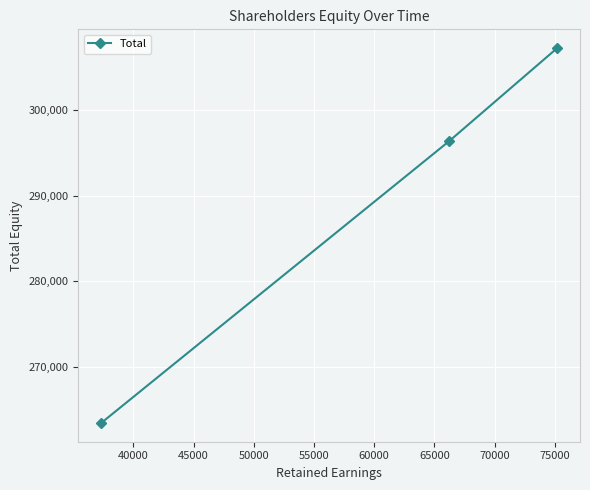

How many values are below 296380?

1